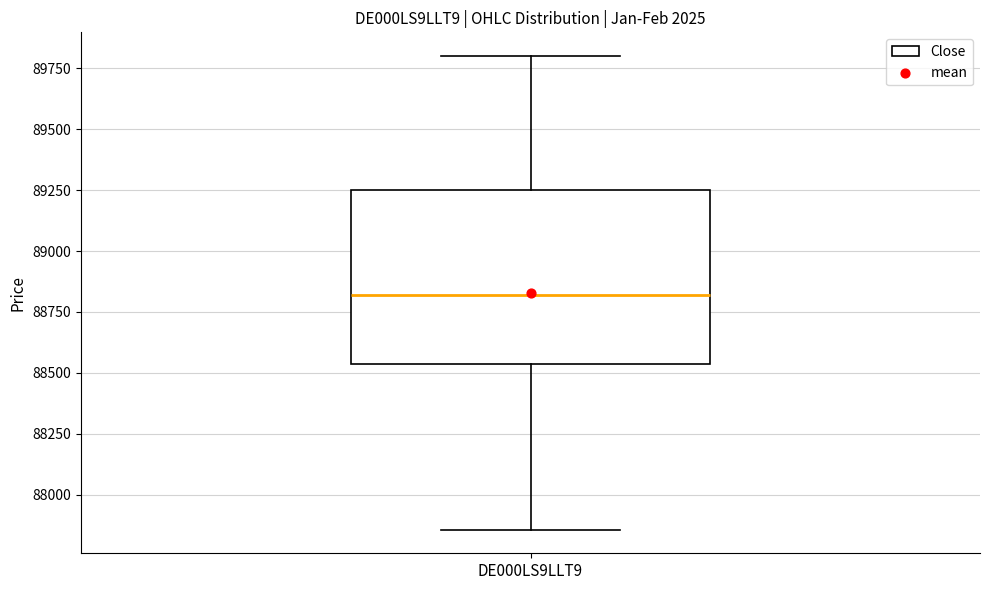

Transcribe this box plot: give where the median line is, the range the box spans, and where the two whiskers end, as read against the y-axis. The values are not printed on the chart, so give them approximately, as read against the axis.

median 88800, box 88550 to 89250, whiskers 87850 to 89800